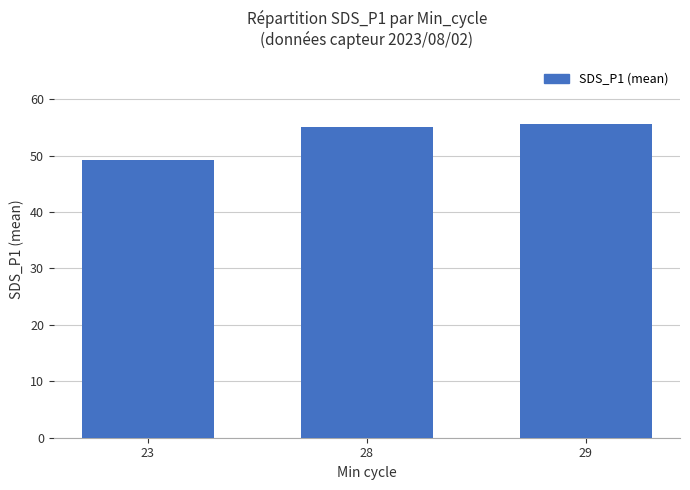

What is the difference between the second highest and minimum values?

5.9